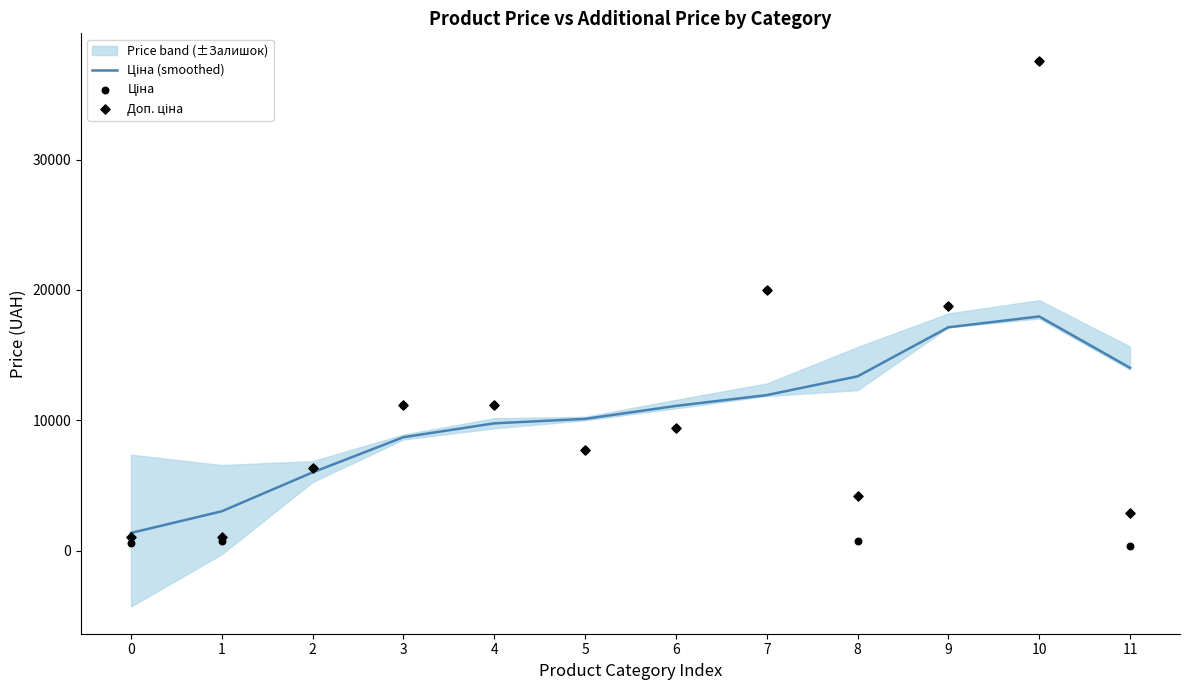

What is the total value across all series at 3?

31073.4